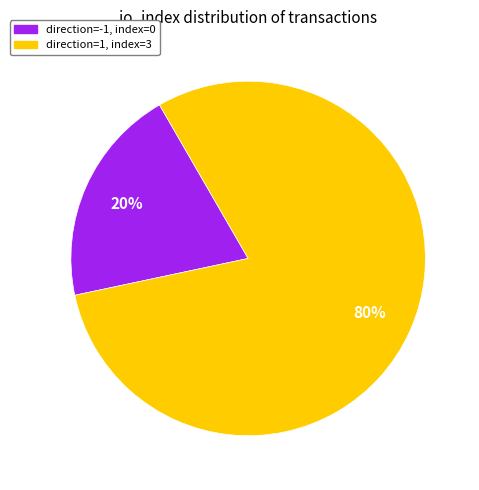

Which category accounts for the majority?

direction=1, index=3